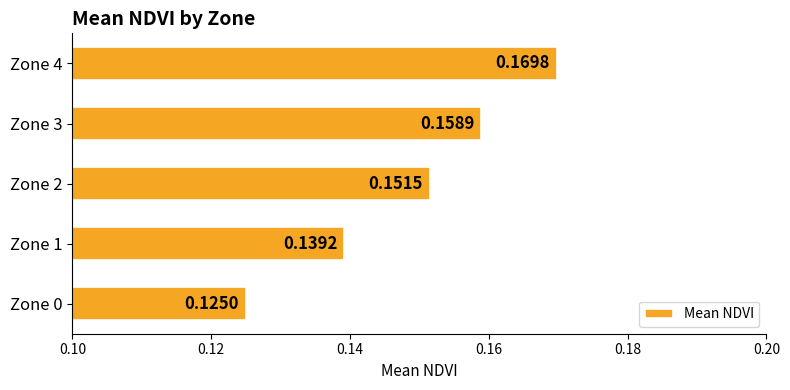

List the labels in order of value, largest first.

Zone 4, Zone 3, Zone 2, Zone 1, Zone 0